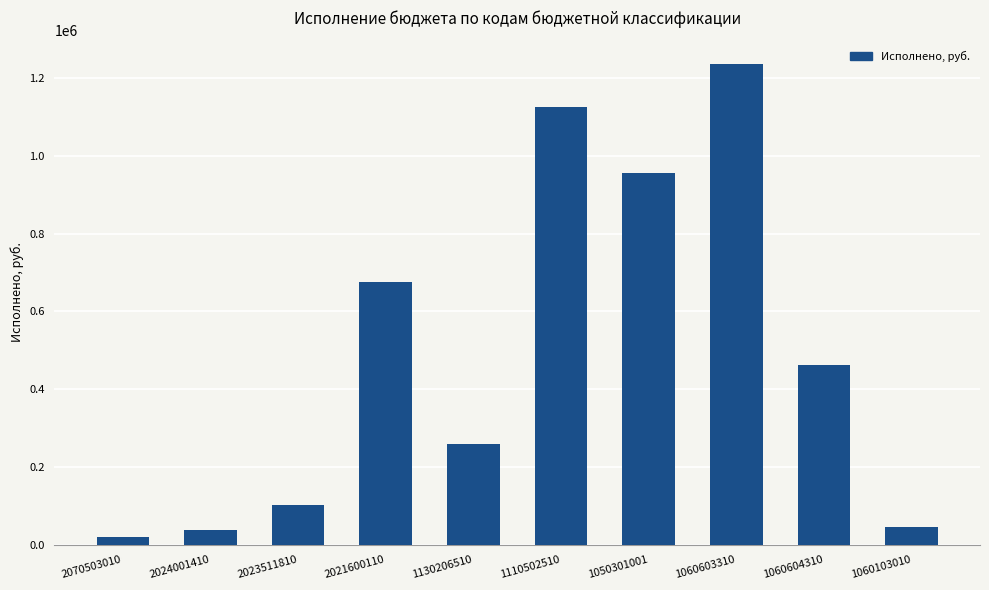

Reading right to left, transcribe all the data shown in this chart.

46606.0	463199.0	1235420.0	956946.0	1125150.0	258948.1	675724.0	101182.5	37152.0	20000.0